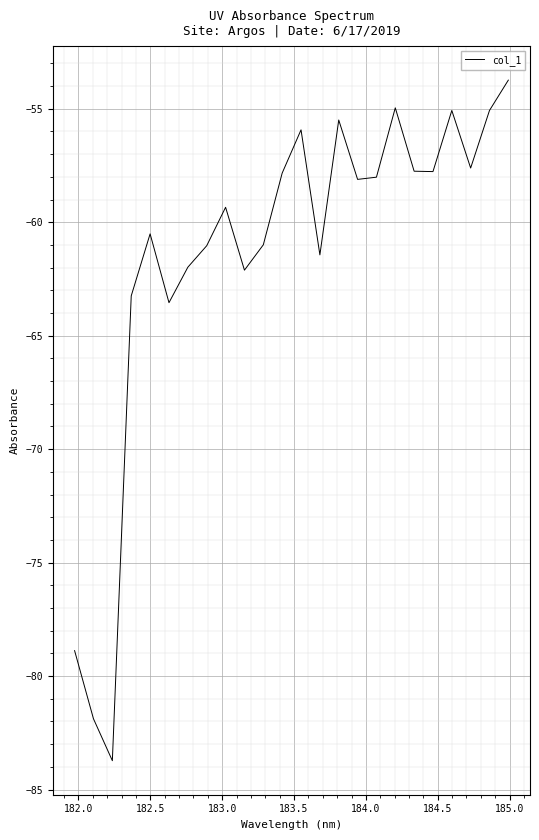

What is the difference between the maximum and minimum values?

30.0